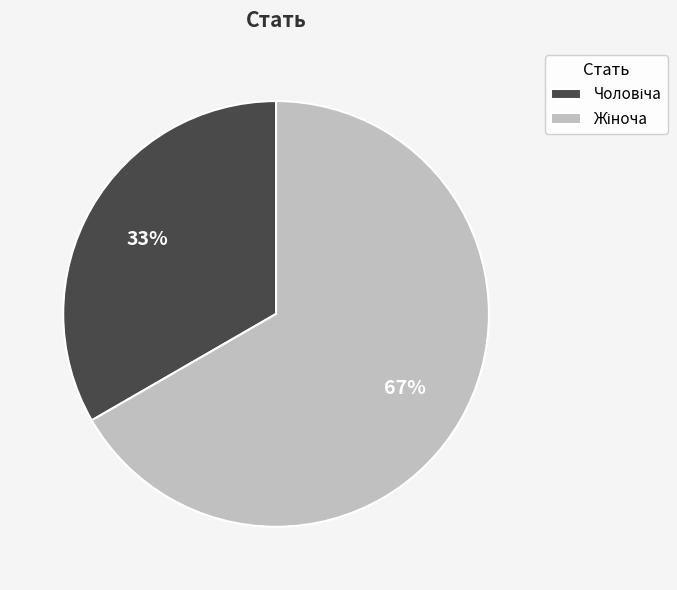

Is there a majority slice in this chart?

Yes